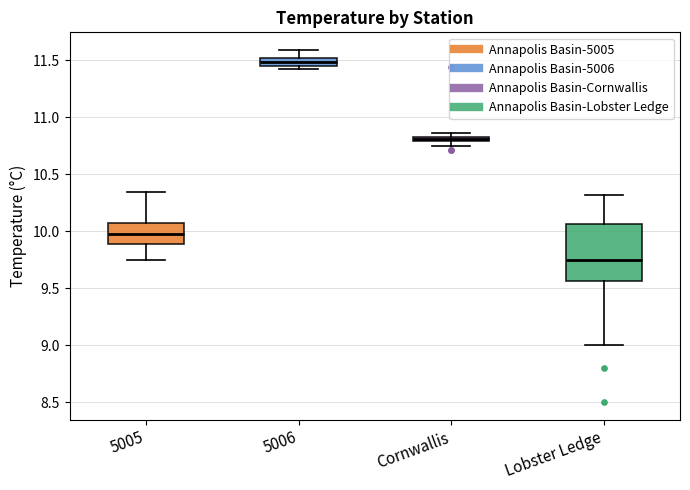

Comparing the boxes themselves (not the whiskers), which one is the tallest?

Lobster Ledge